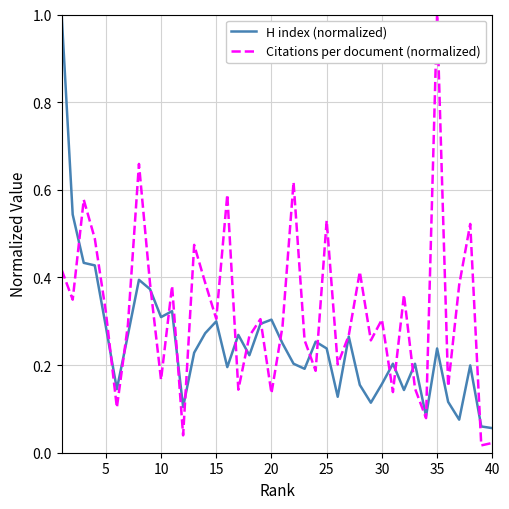

Which series has the largest total across all categories?

Citations per document (normalized)